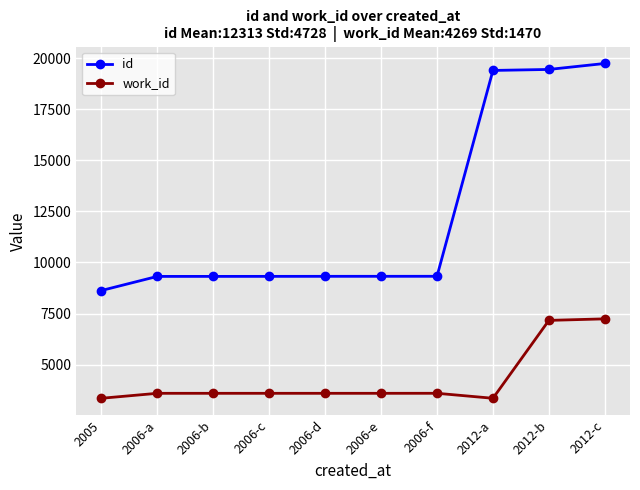

Which series has the widest spread of values?

id